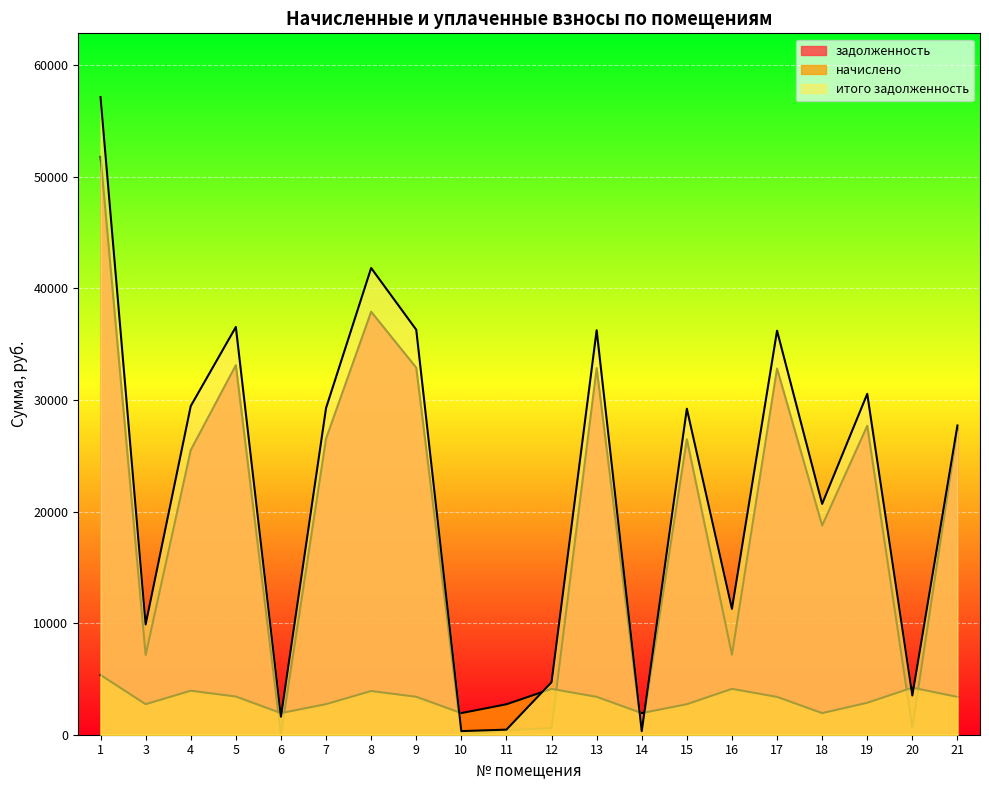

Which label corresponds to the smallest value in the chart?

6